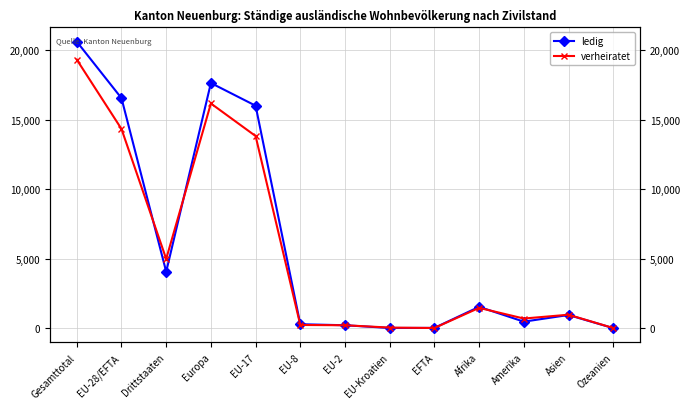

What are all the series names shown in the legend?

ledig, verheiratet